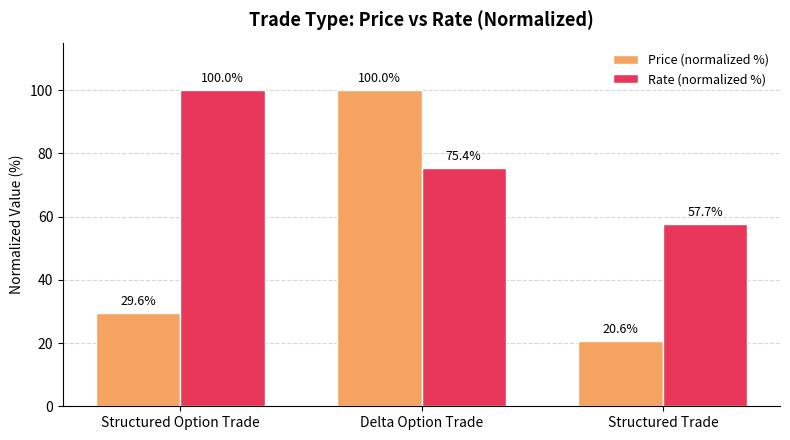

Which series changed the most between Structured Option Trade and Structured Trade?

Rate (normalized %)